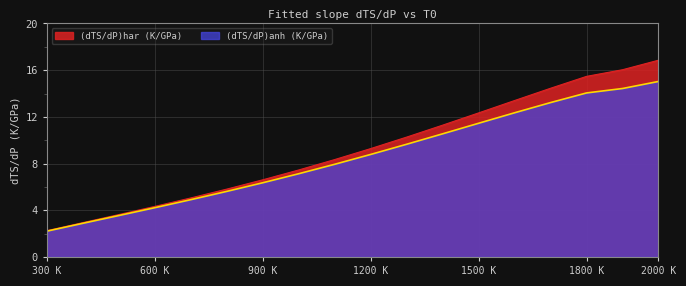

Rank the series at 1200 K from lowest to highest value.

(dTS/dP)anh (K/GPa), (dTS/dP)har (K/GPa)